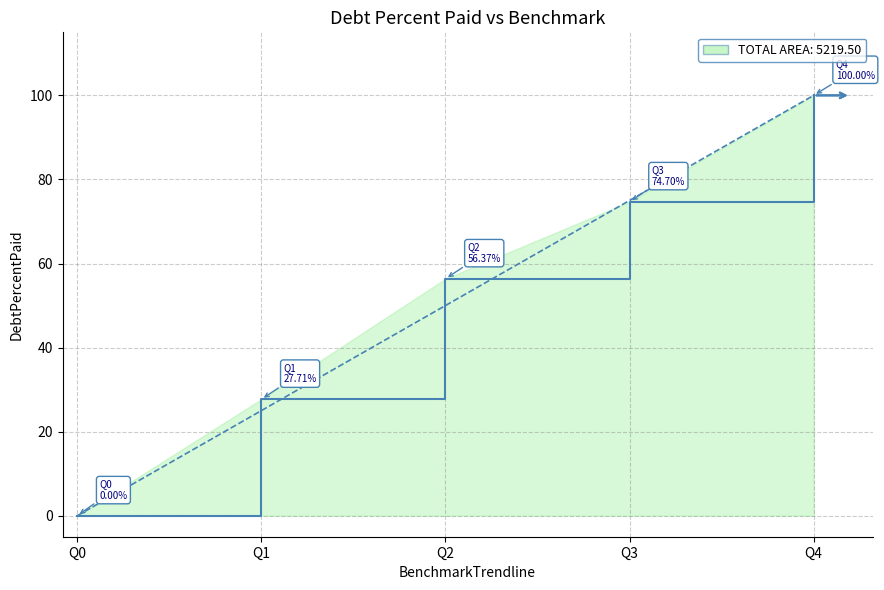

At which category is the sum across all series the highest?

Q4